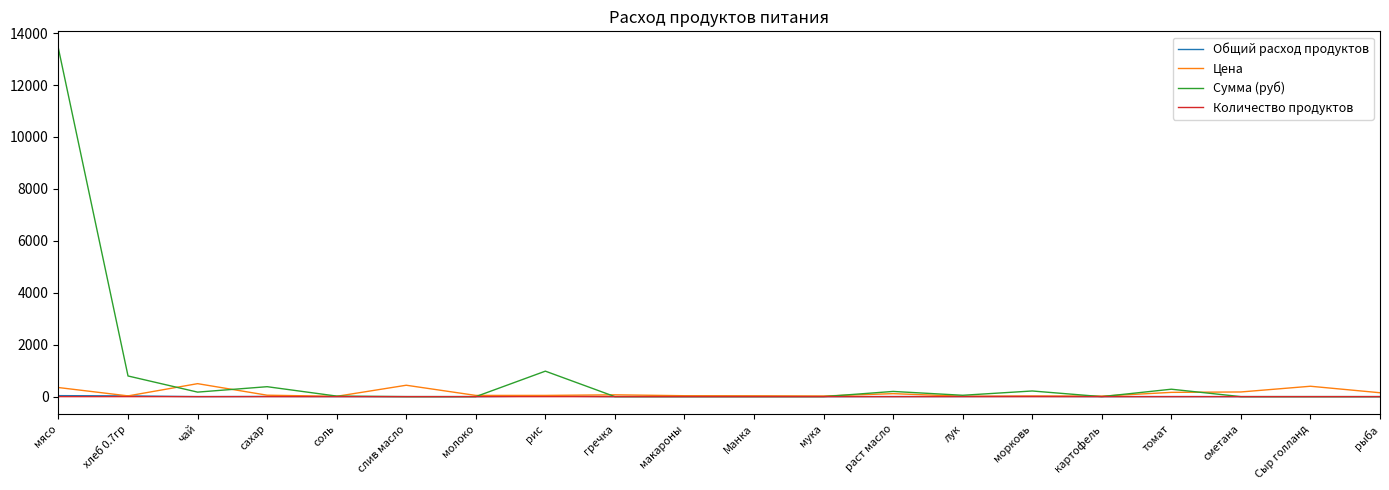

What is the sum of the Количество продуктов values at мясо and рис?

0.2